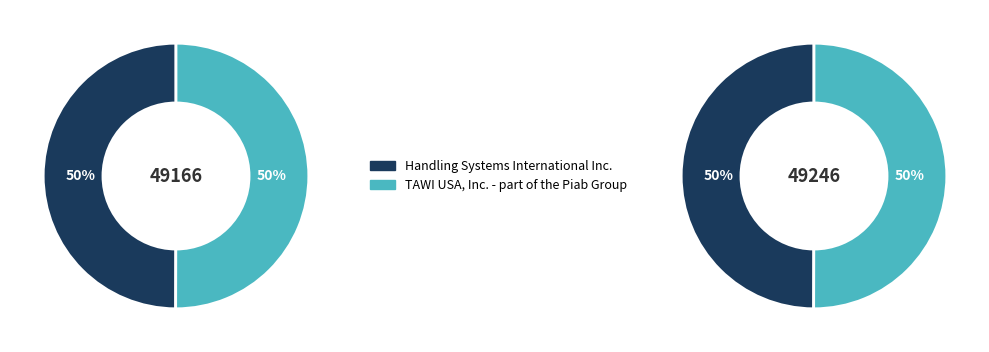

Which category has the biggest portion of the pie?

TAWI USA, Inc. - part of the Piab Group